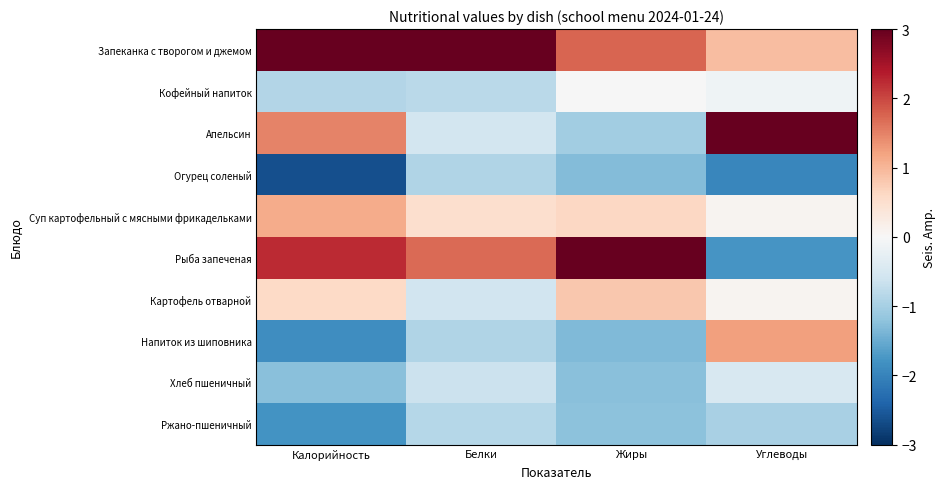

Reading left to right, list all the values displayed in this chart.

Запеканка с творогом и джемом: Калорийность=3.0	Белки=3.0	Жиры=1.7	Углеводы=0.9
Кофейный напиток: Калорийность=-0.9	Белки=-0.8	Жиры=-0.0	Углеводы=-0.1
Апельсин: Калорийность=1.5	Белки=-0.5	Жиры=-1.0	Углеводы=3.0
Огурец соленый: Калорийность=-2.6	Белки=-0.9	Жиры=-1.3	Углеводы=-2.0
Суп картофельный с мясными фрикадельками: Калорийность=1.1	Белки=0.5	Жиры=0.6	Углеводы=0.1
Рыба запеченая: Калорийность=2.2	Белки=1.7	Жиры=3.0	Углеводы=-1.8
Картофель отварной: Калорийность=0.6	Белки=-0.6	Жиры=0.8	Углеводы=0.1
Напиток из шиповника: Калорийность=-1.9	Белки=-0.9	Жиры=-1.3	Углеводы=1.2
Хлеб пшеничный: Калорийность=-1.3	Белки=-0.6	Жиры=-1.2	Углеводы=-0.5
Ржано-пшеничный: Калорийность=-1.8	Белки=-0.9	Жиры=-1.2	Углеводы=-1.0